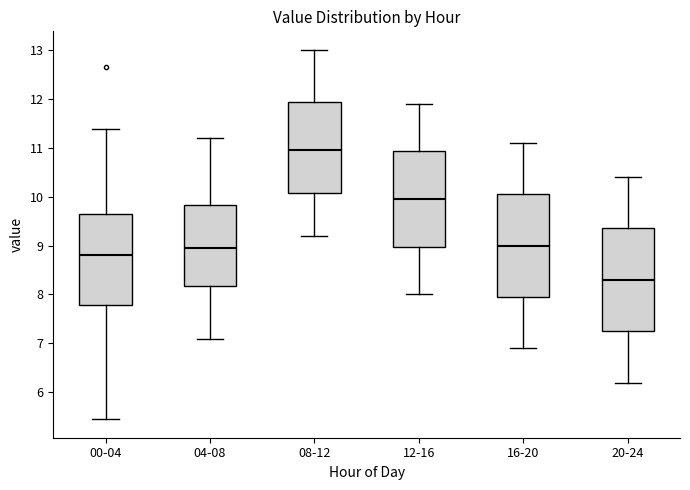

Reading left to right, read every box against the y-axis: the position of its median line, the range the box covers, and the ends of its whiskers. The values are not printed on the chart, so give them approximately, as read against the axis.

00-04: median 8.8, box 7.8 to 9.6, whiskers 5.5 to 11.4
04-08: median 9.0, box 8.2 to 9.8, whiskers 7.1 to 11.2
08-12: median 11.0, box 10.1 to 11.9, whiskers 9.2 to 13.0
12-16: median 10.0, box 9.0 to 10.9, whiskers 8.0 to 11.9
16-20: median 9.0, box 8.0 to 10.1, whiskers 6.9 to 11.1
20-24: median 8.3, box 7.3 to 9.4, whiskers 6.2 to 10.4